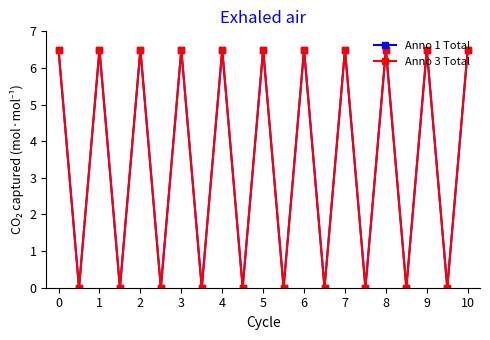

Is this an area chart (filled region under the line)?

No